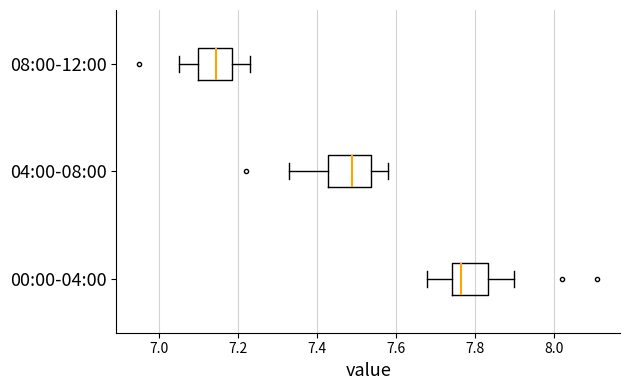

Where does the right whisker of the box for 00:00-04:00 end on the x-axis? The values are not printed on the chart, so give them approximately, as read against the axis.

7.90